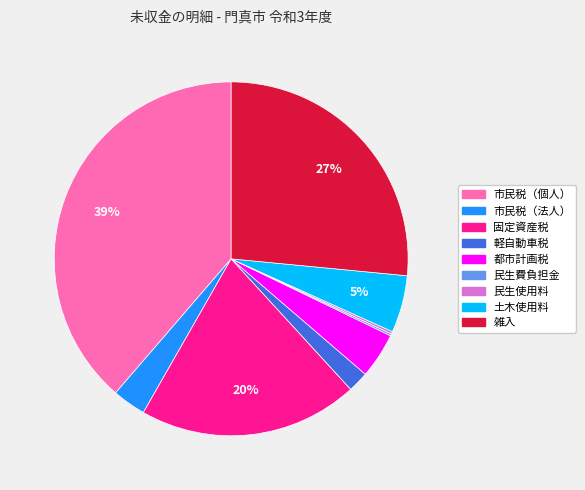

True or false: 軽自動車税 accounts for 2% of the total.

True